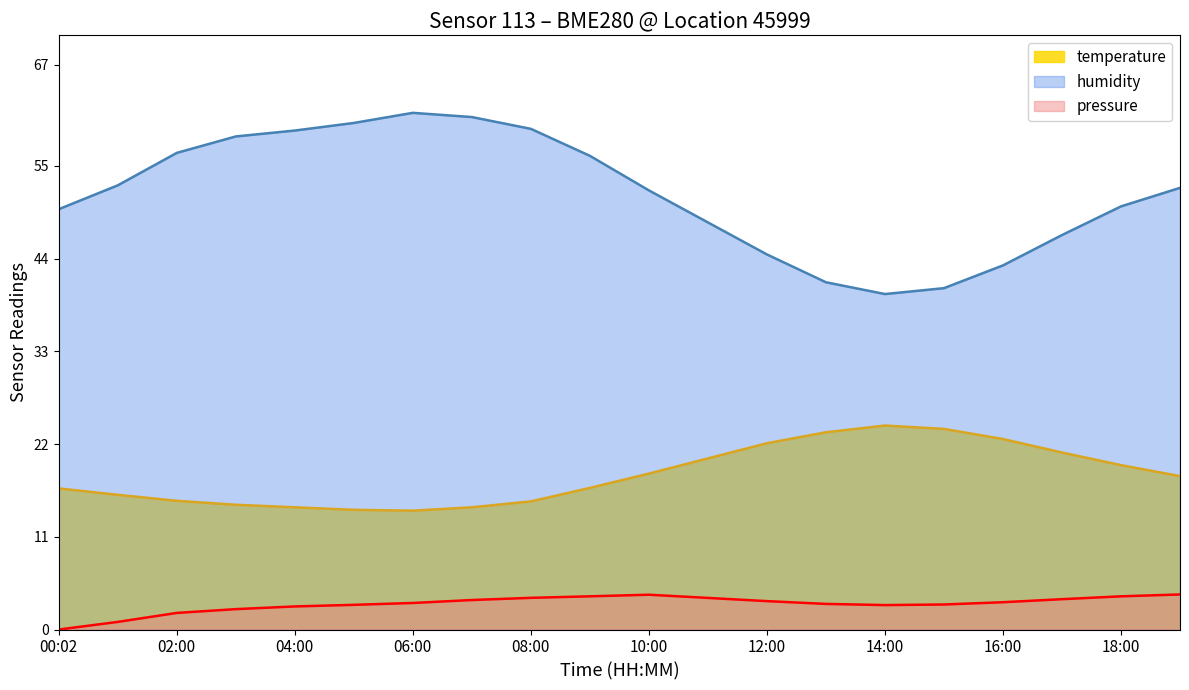

The humidity series shows 40.5 at 15:00. True or false?

True